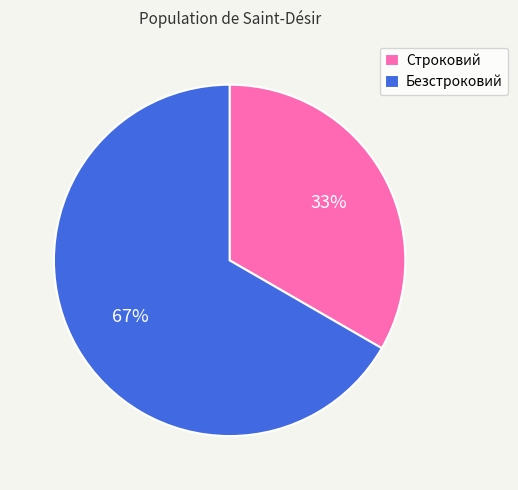

True or false: Строковий accounts for 44% of the total.

False